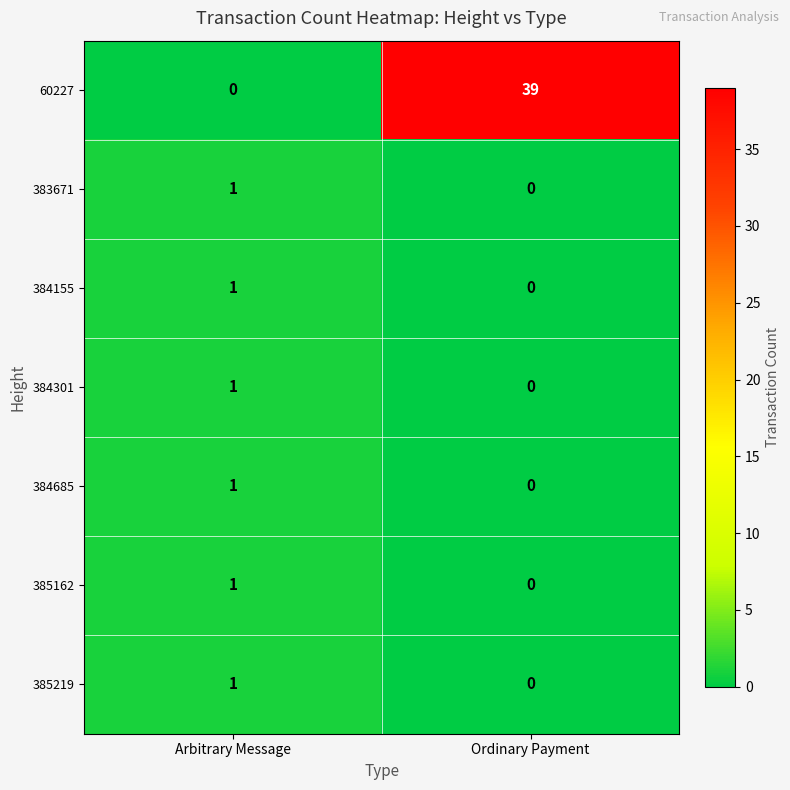

Reading right to left, what are all the values shown in this chart?

60227: 39	0
383671: 0	1
384155: 0	1
384301: 0	1
384685: 0	1
385162: 0	1
385219: 0	1